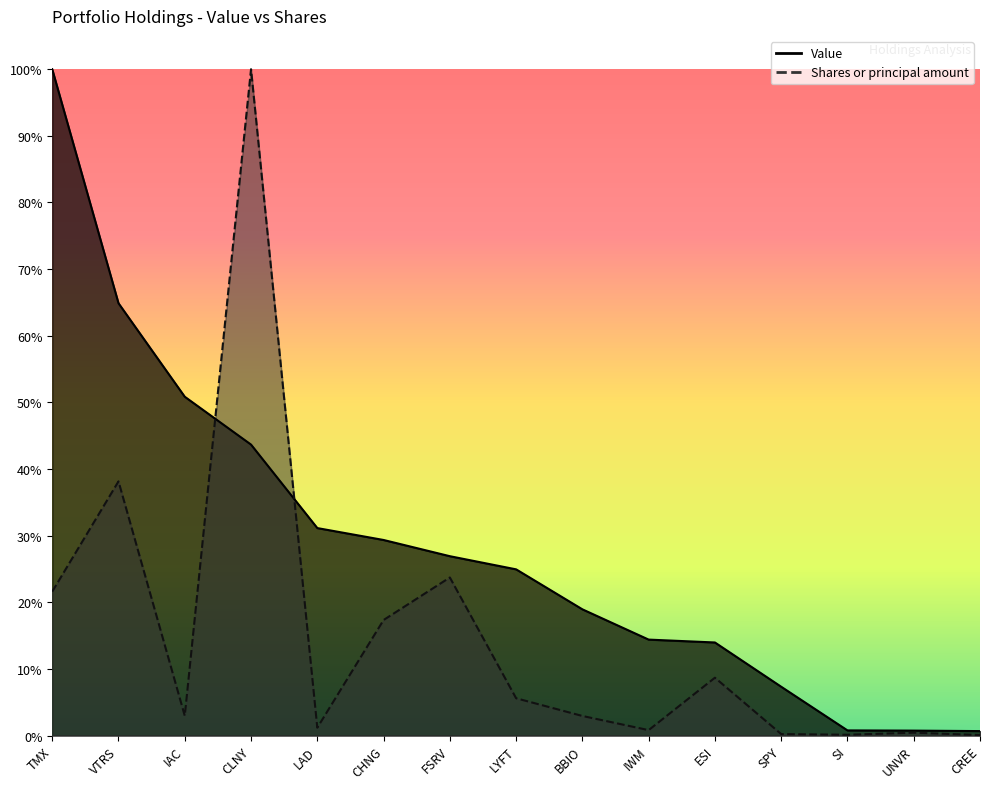

Does the chart display data point markers on the line(s)?

No